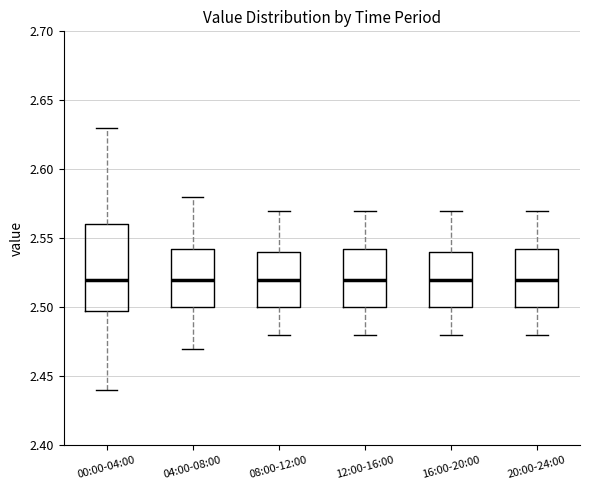

Reading left to right, transcribe this box plot: for each box, give where its median line is, the range the box spans, and where its two whiskers end, as read against the y-axis. The values are not printed on the chart, so give them approximately, as read against the axis.

00:00-04:00: median 2.520, box 2.500 to 2.560, whiskers 2.440 to 2.630
04:00-08:00: median 2.520, box 2.500 to 2.545, whiskers 2.470 to 2.580
08:00-12:00: median 2.520, box 2.500 to 2.540, whiskers 2.480 to 2.570
12:00-16:00: median 2.520, box 2.500 to 2.545, whiskers 2.480 to 2.570
16:00-20:00: median 2.520, box 2.500 to 2.540, whiskers 2.480 to 2.570
20:00-24:00: median 2.520, box 2.500 to 2.545, whiskers 2.480 to 2.570